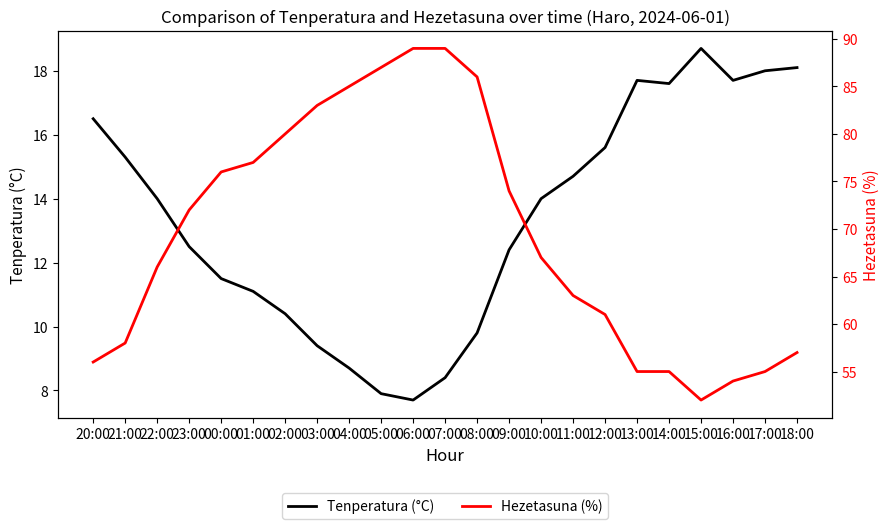

How many data points in Hezetasuna (%) are less than 67?

11